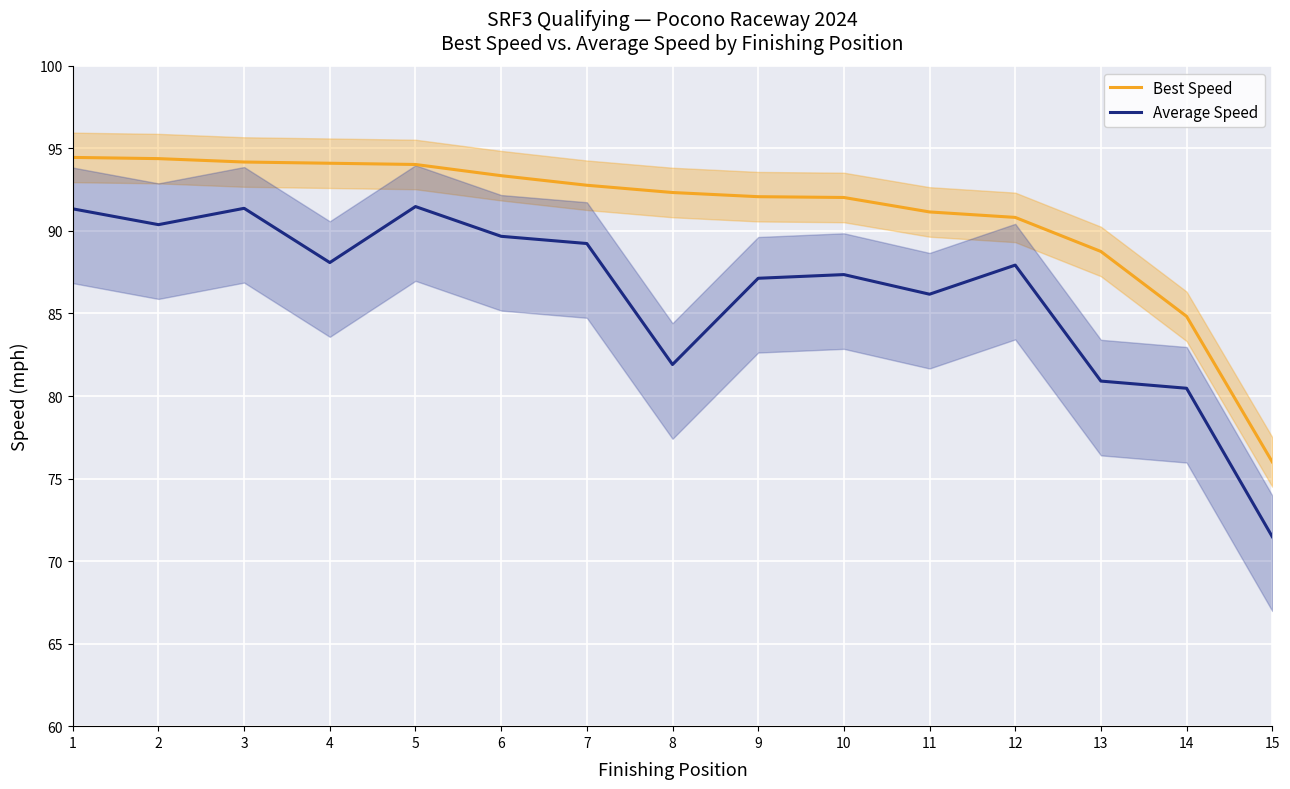

True or false: Best Speed and Average Speed cross at least once.

False